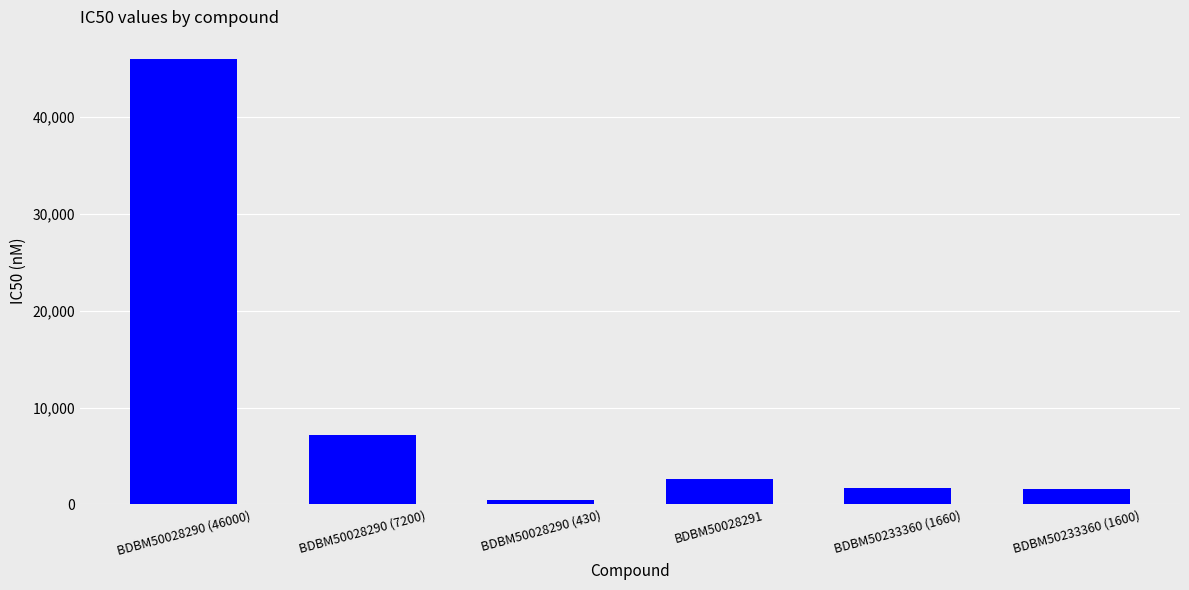

What is the label of the 4th bar from the right?

BDBM50028290 (430)